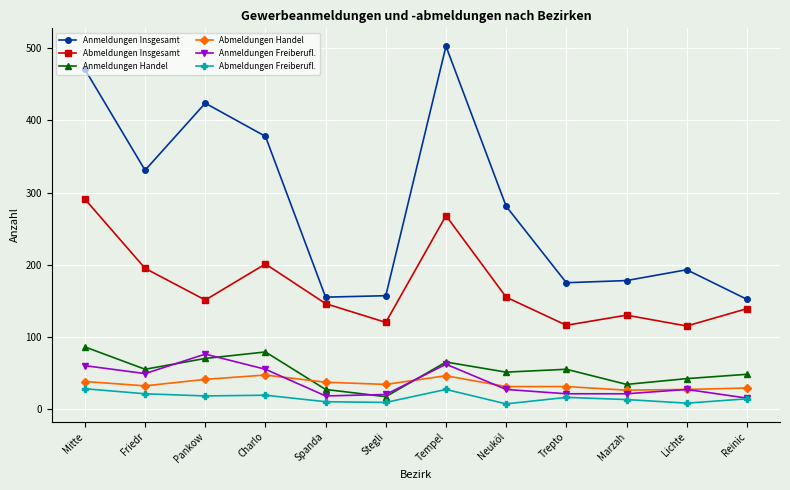

The Anmeldungen Freiberufl. series shows 21 at Friedr. True or false?

False